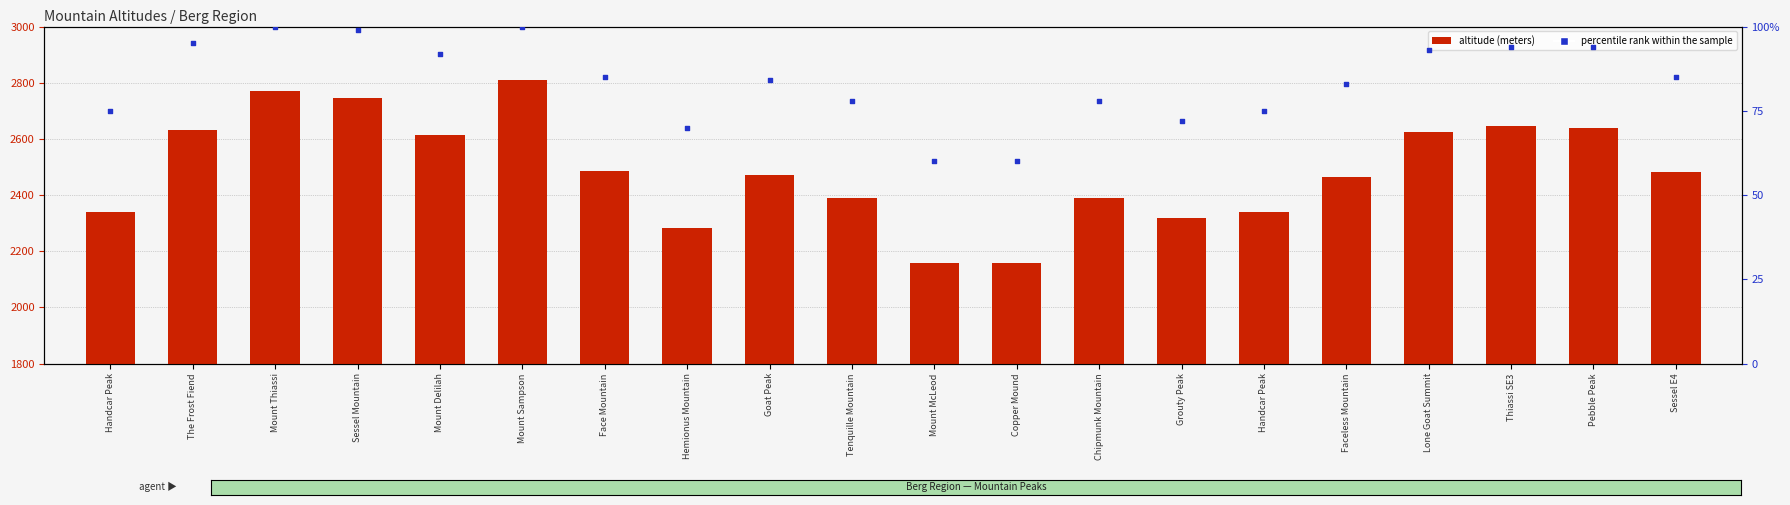

What are all the series names shown in the legend?

altitude (meters), percentile rank within the sample